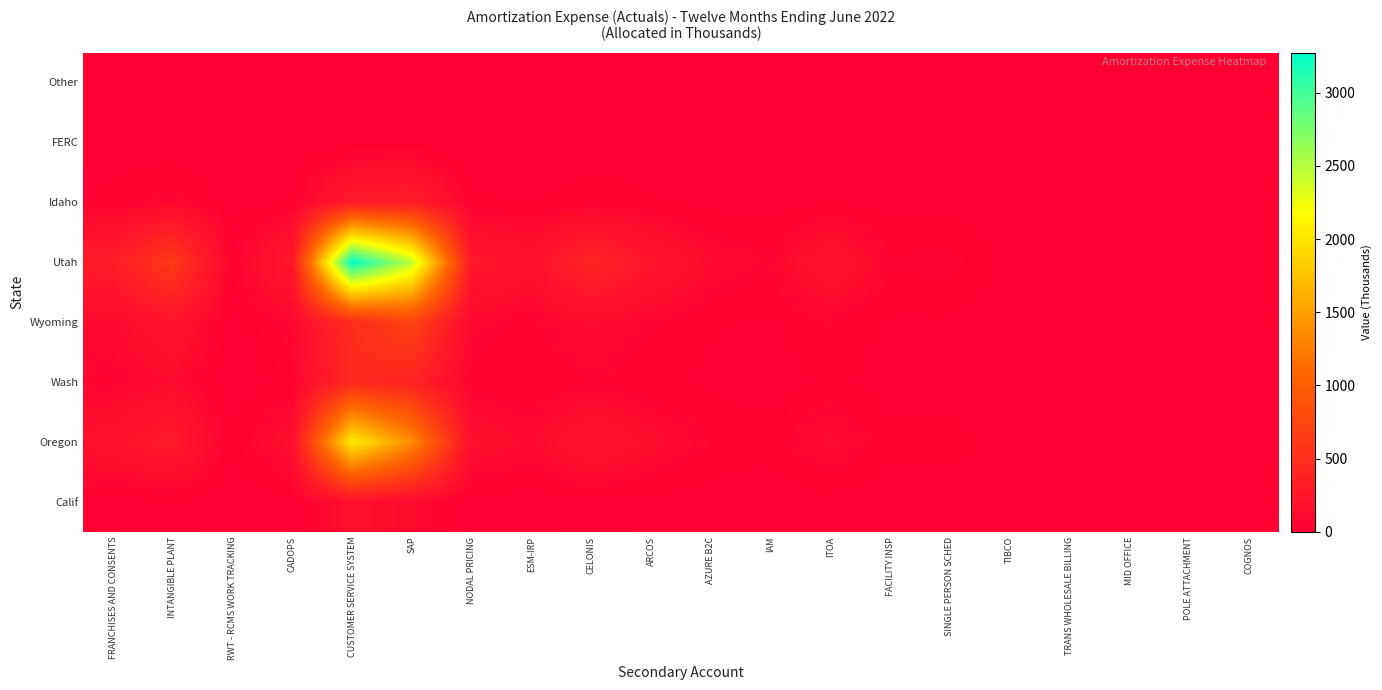

Reading right to left, what are all the values shown in this chart?

Calif: COGNOS=0.1	POLE ATTACHMENT=0.1	MID OFFICE=0.0	TRANS WHOLESALE BILLING=0.0	TIBCO=0.6	SINGLE PERSON SCHED=3.3	FACILITY INSP=2.9	ITOA=9.4	IAM=3.1	AZURE B2C=4.7	ARCOS=10.2	CELONIS=17.4	ESM-IRP=7.8	NODAL PRICING=8.8	SAP=110.8	CUSTOMER SERVICE SYSTEM=153.7	CADOPS=11.7	RWT - RCMS WORK TRACKING=1.8	INTANGIBLE PLANT=20.3	FRANCHISES AND CONSENTS=10.5
Oregon: COGNOS=1.1	POLE ATTACHMENT=1.0	MID OFFICE=0.3	TRANS WHOLESALE BILLING=0.1	TIBCO=7.6	SINGLE PERSON SCHED=40.3	FACILITY INSP=36.1	ITOA=115.4	IAM=37.7	AZURE B2C=57.5	ARCOS=125.5	CELONIS=213.7	ESM-IRP=95.4	NODAL PRICING=153.2	SAP=1364.0	CUSTOMER SERVICE SYSTEM=2056.0	CADOPS=143.9	RWT - RCMS WORK TRACKING=22.6	INTANGIBLE PLANT=281.1	FRANCHISES AND CONSENTS=181.8
Wash: COGNOS=0.3	POLE ATTACHMENT=0.3	MID OFFICE=0.1	TRANS WHOLESALE BILLING=0.0	TIBCO=2.1	SINGLE PERSON SCHED=11.2	FACILITY INSP=10.0	ITOA=32.1	IAM=10.5	AZURE B2C=16.0	ARCOS=34.9	CELONIS=59.5	ESM-IRP=26.5	NODAL PRICING=45.9	SAP=379.5	CUSTOMER SERVICE SYSTEM=451.8	CADOPS=40.0	RWT - RCMS WORK TRACKING=6.3	INTANGIBLE PLANT=105.7	FRANCHISES AND CONSENTS=54.5
Wyoming: COGNOS=0.6	POLE ATTACHMENT=0.5	MID OFFICE=0.2	TRANS WHOLESALE BILLING=0.1	TIBCO=4.1	SINGLE PERSON SCHED=21.4	FACILITY INSP=19.1	ITOA=61.3	IAM=20.0	AZURE B2C=30.6	ARCOS=66.6	CELONIS=113.4	ESM-IRP=50.6	NODAL PRICING=80.0	SAP=724.0	CUSTOMER SERVICE SYSTEM=479.8	CADOPS=76.4	RWT - RCMS WORK TRACKING=12.0	INTANGIBLE PLANT=203.6	FRANCHISES AND CONSENTS=95.0
Utah: COGNOS=2.0	POLE ATTACHMENT=1.9	MID OFFICE=0.6	TRANS WHOLESALE BILLING=0.2	TIBCO=13.8	SINGLE PERSON SCHED=72.6	FACILITY INSP=65.1	ITOA=208.1	IAM=67.9	AZURE B2C=103.8	ARCOS=226.3	CELONIS=385.3	ESM-IRP=172.0	NODAL PRICING=254.6	SAP=2459.6	CUSTOMER SERVICE SYSTEM=3275.1	CADOPS=259.4	RWT - RCMS WORK TRACKING=40.8	INTANGIBLE PLANT=622.8	FRANCHISES AND CONSENTS=302.2
Idaho: COGNOS=0.3	POLE ATTACHMENT=0.2	MID OFFICE=0.1	TRANS WHOLESALE BILLING=0.0	TIBCO=1.8	SINGLE PERSON SCHED=9.4	FACILITY INSP=8.4	ITOA=26.9	IAM=8.8	AZURE B2C=13.4	ARCOS=29.2	CELONIS=49.7	ESM-IRP=22.2	NODAL PRICING=33.0	SAP=317.4	CUSTOMER SERVICE SYSTEM=284.2	CADOPS=33.5	RWT - RCMS WORK TRACKING=5.3	INTANGIBLE PLANT=76.3	FRANCHISES AND CONSENTS=39.2
FERC: COGNOS=0.0	POLE ATTACHMENT=0.0	MID OFFICE=0.0	TRANS WHOLESALE BILLING=0.0	TIBCO=0.0	SINGLE PERSON SCHED=0.0	FACILITY INSP=0.0	ITOA=0.1	IAM=0.0	AZURE B2C=0.1	ARCOS=0.1	CELONIS=0.2	ESM-IRP=0.1	NODAL PRICING=0.2	SAP=1.5	CUSTOMER SERVICE SYSTEM=0.0	CADOPS=0.2	RWT - RCMS WORK TRACKING=0.0	INTANGIBLE PLANT=0.5	FRANCHISES AND CONSENTS=0.3
Other: COGNOS=0.0	POLE ATTACHMENT=0.0	MID OFFICE=0.0	TRANS WHOLESALE BILLING=0.0	TIBCO=0.0	SINGLE PERSON SCHED=0.0	FACILITY INSP=0.0	ITOA=0.0	IAM=0.0	AZURE B2C=0.0	ARCOS=0.0	CELONIS=0.0	ESM-IRP=0.0	NODAL PRICING=0.0	SAP=0.0	CUSTOMER SERVICE SYSTEM=0.0	CADOPS=0.0	RWT - RCMS WORK TRACKING=0.0	INTANGIBLE PLANT=0.0	FRANCHISES AND CONSENTS=0.0